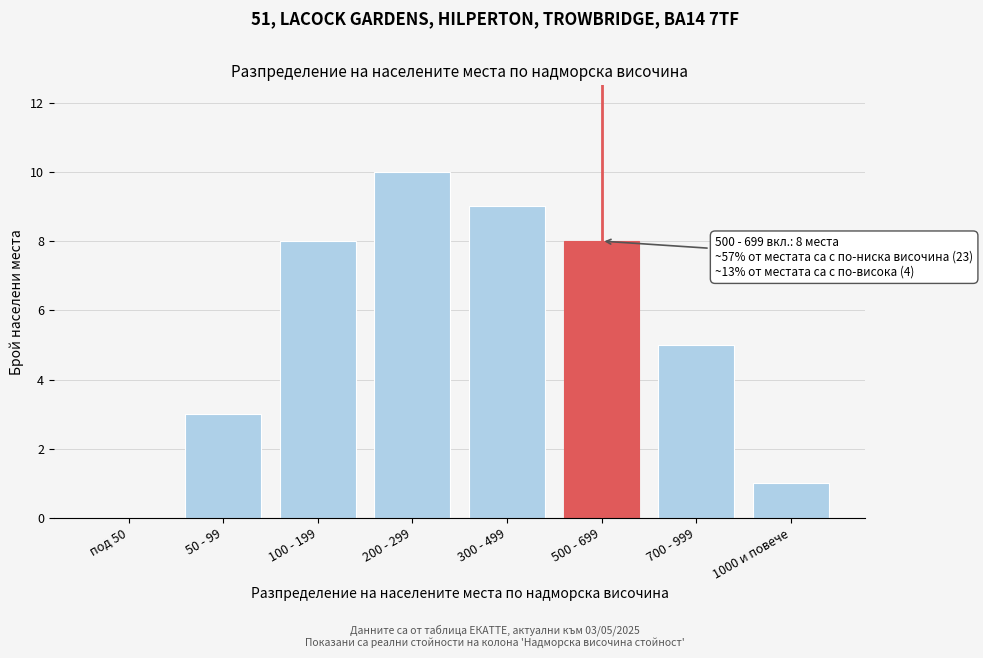

Reading left to right, extract all data points from this chart.

под 50=0	50 - 99=3	100 - 199=8	200 - 299=10	300 - 499=9	500 - 699=8	700 - 999=5	1000 и повече=1